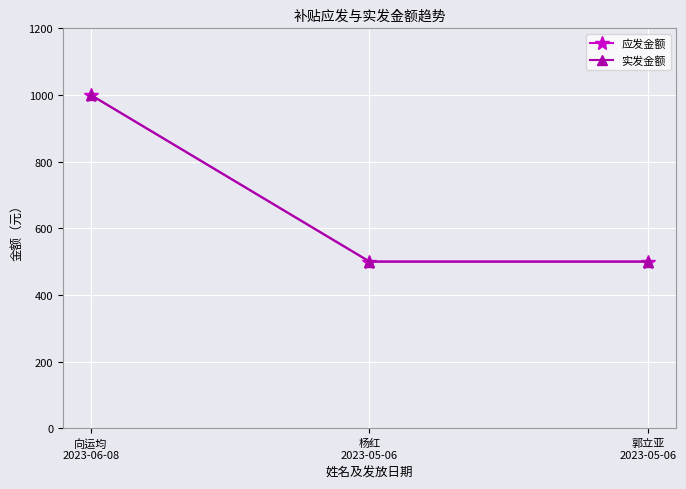

What is the value of the 应发金额 point at the 3rd from the left?

500